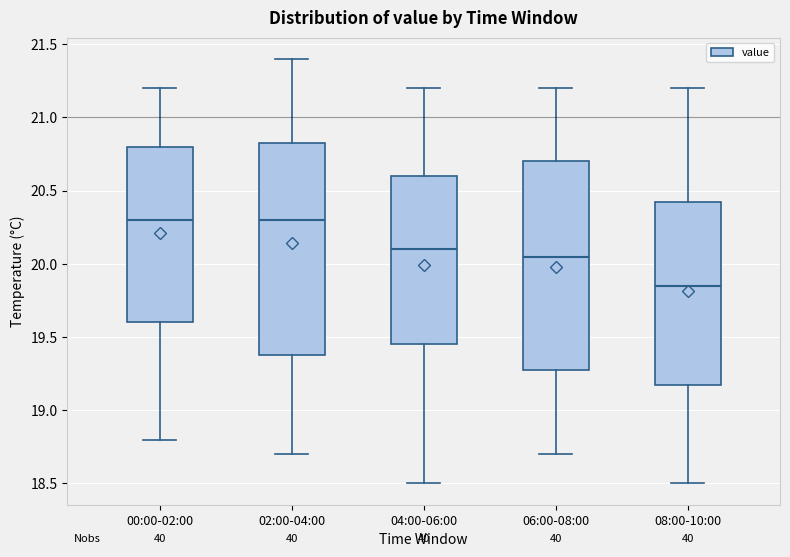

Which box has the lowest median line?

08:00-10:00